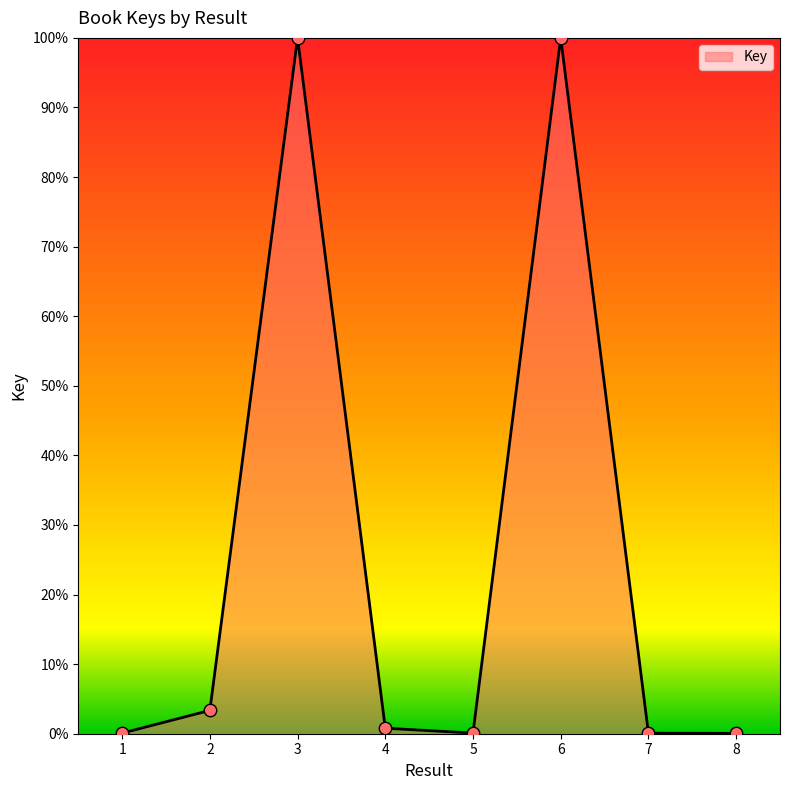

What is the change in value from 4 to 7?

-0.7